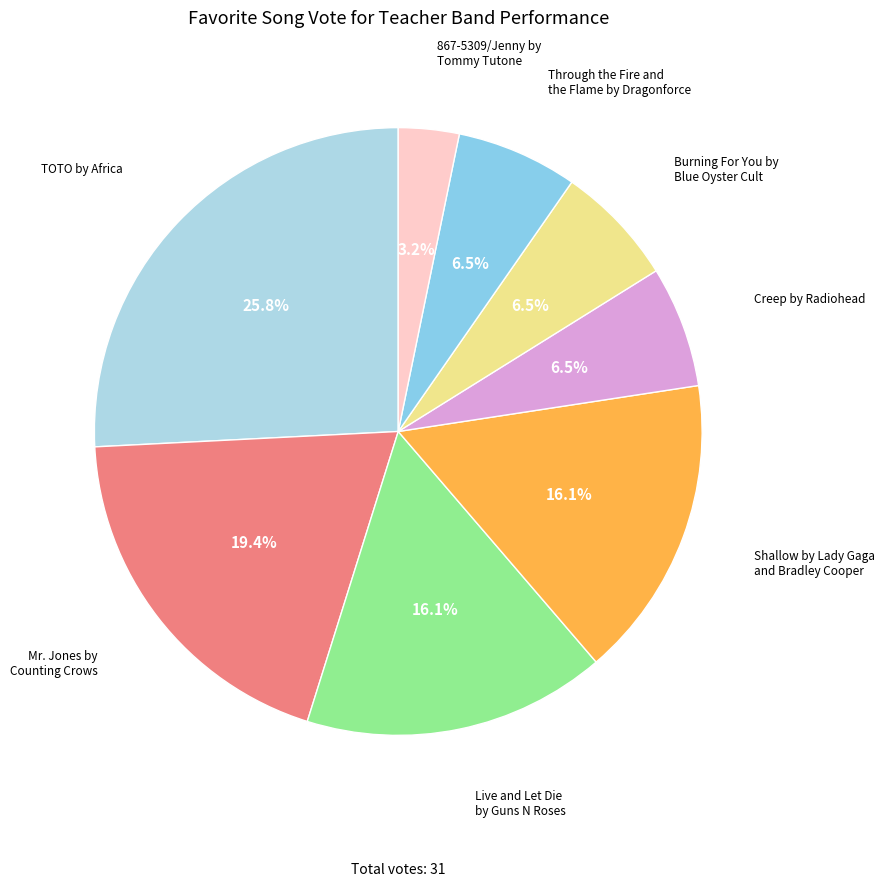

Is there a majority slice in this chart?

No